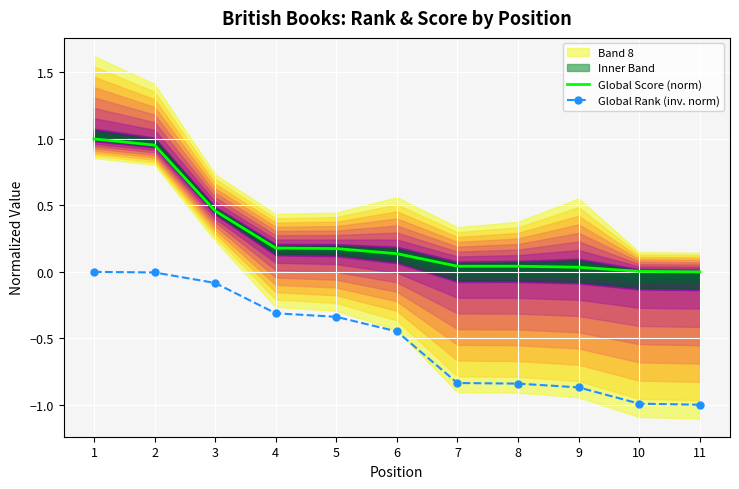

Is it true that Global Rank (inv. norm) equals -1.0 at 10?

True